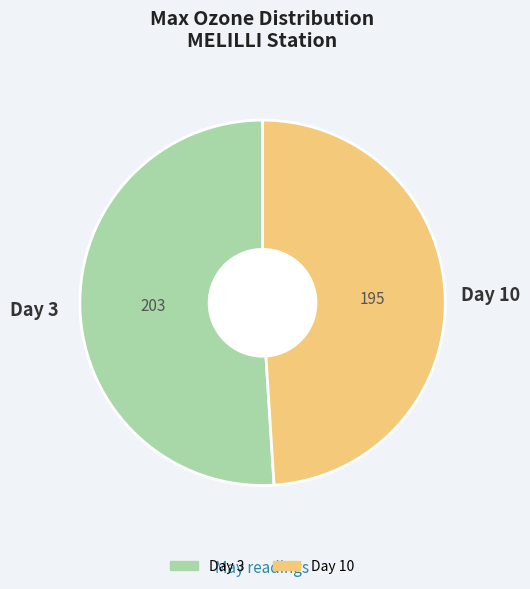

Does Day 3 account for over 50% of the chart?

Yes